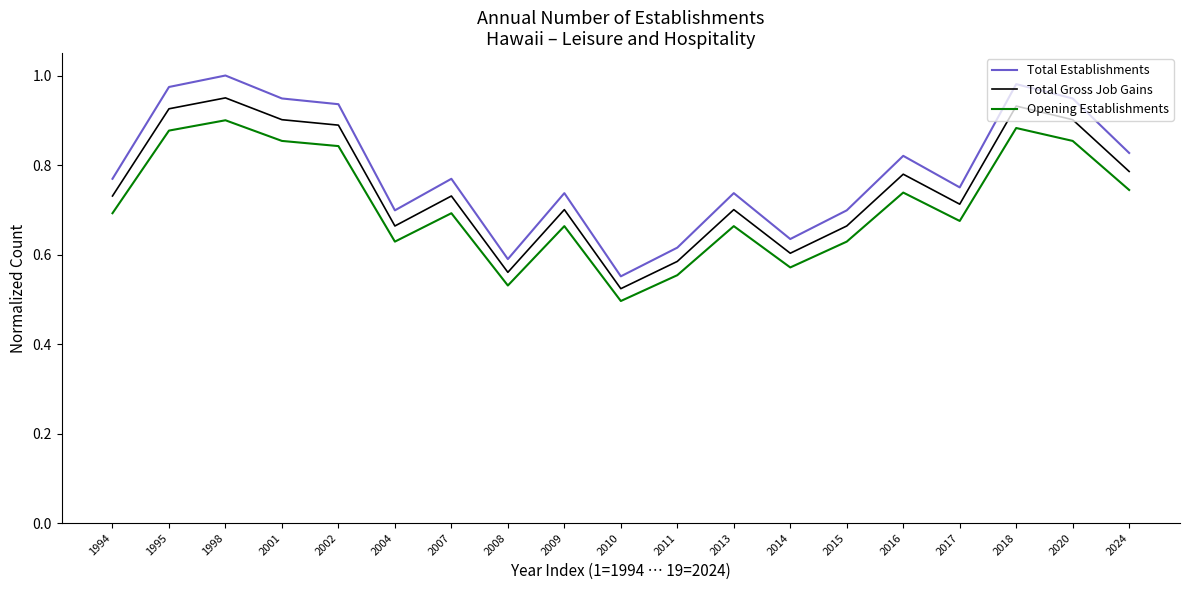

What is the difference between the second highest and minimum values in the Total Establishments series?

0.4